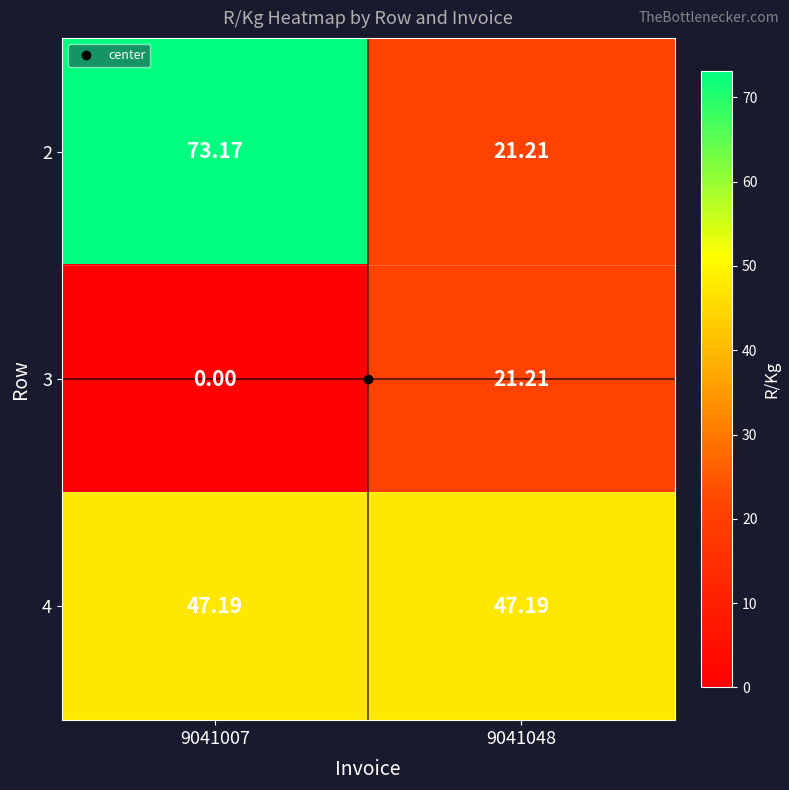

Which has a higher value, 9041048 or 9041007?

9041007